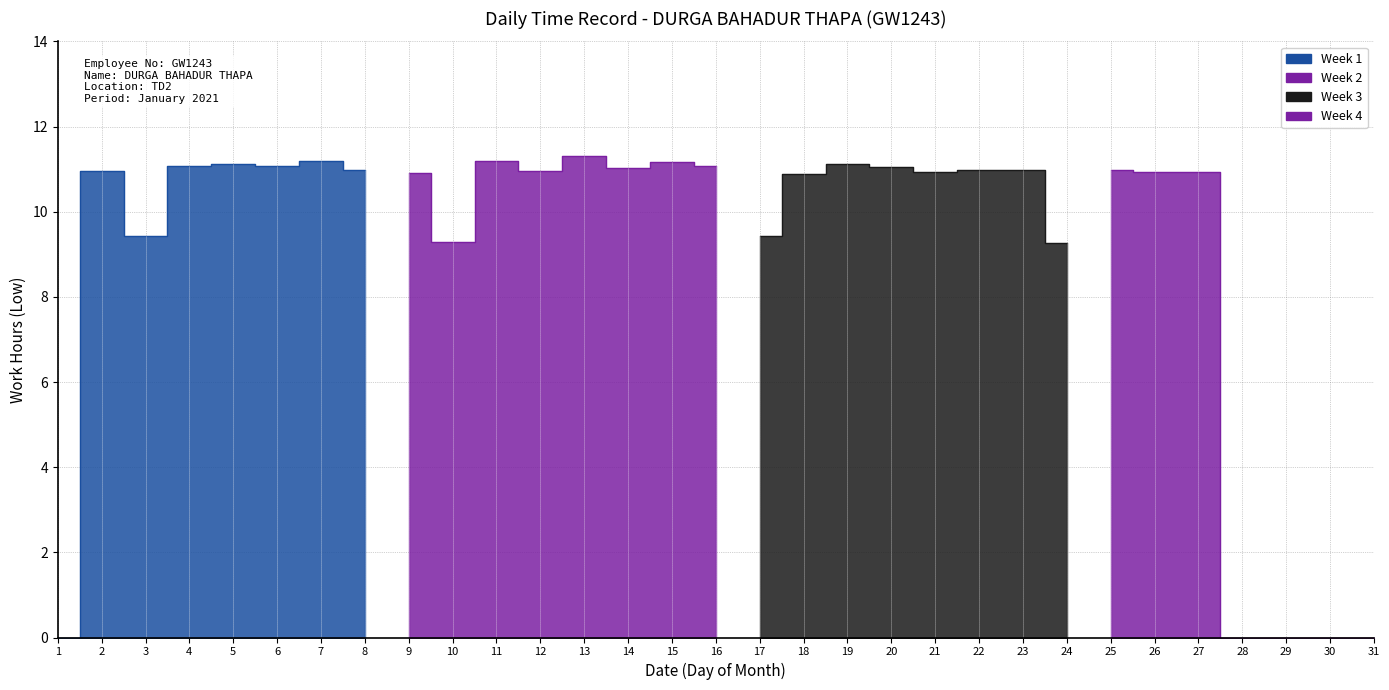

Reading left to right, what are all the values shown in this chart?

0.0	11.0	9.4	11.1	11.1	11.1	11.2	11.0	10.9	9.3	11.2	10.9	11.3	11.0	11.2	11.1	9.4	10.9	11.1	11.1	10.9	11.0	11.0	9.3	11.0	10.9	10.9	0.0	0.0	0.0	0.0